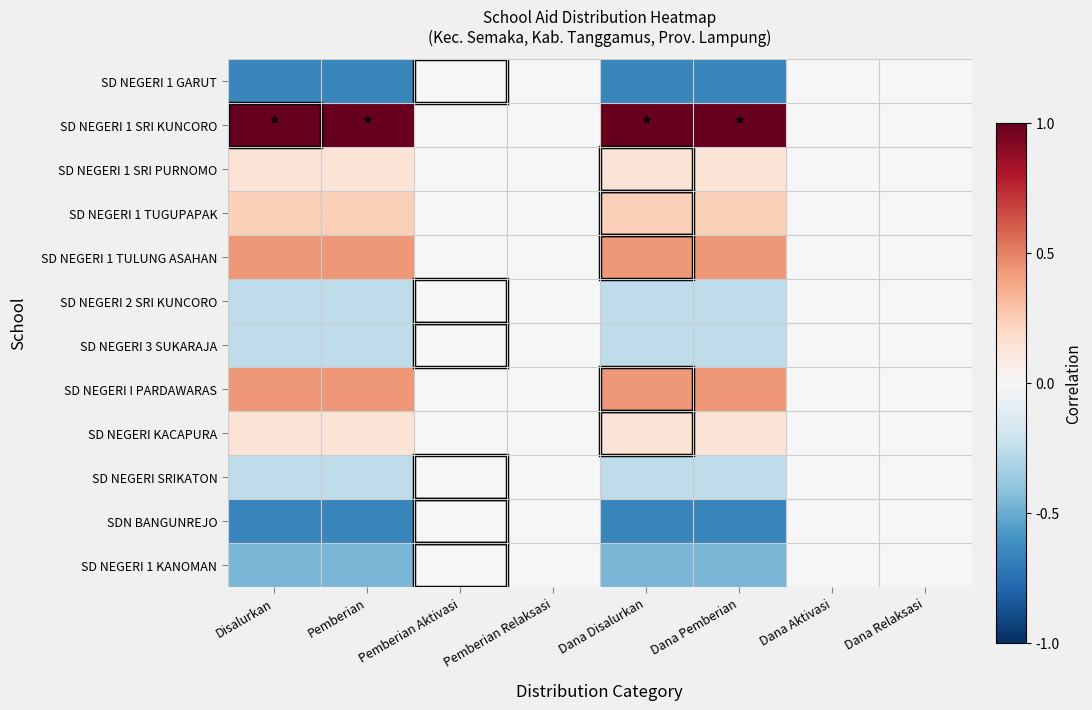

Rank the series by their maximum value, from lowest to highest.

SD NEGERI 1 GARUT, SD NEGERI 2 SRI KUNCORO, SD NEGERI 3 SUKARAJA, SD NEGERI SRIKATON, SDN BANGUNREJO, SD NEGERI 1 KANOMAN, SD NEGERI 1 SRI PURNOMO, SD NEGERI KACAPURA, SD NEGERI 1 TUGUPAPAK, SD NEGERI 1 TULUNG ASAHAN, SD NEGERI I PARDAWARAS, SD NEGERI 1 SRI KUNCORO